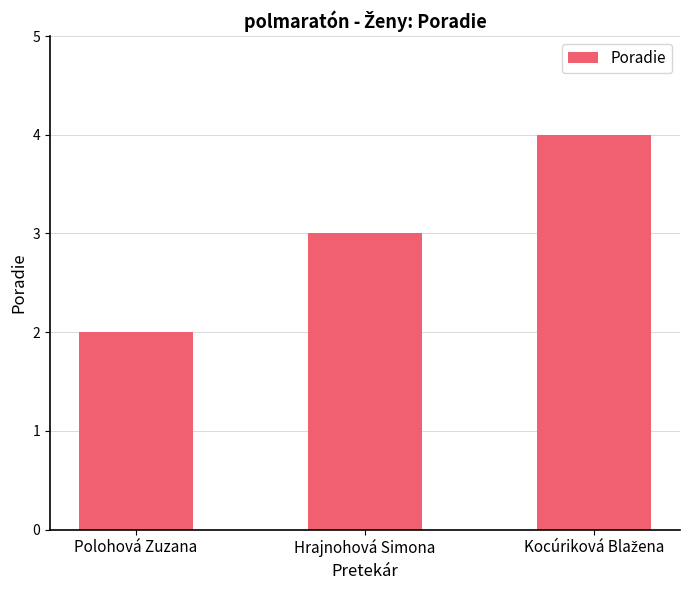

What is the sum of the values at Polohová Zuzana and Hrajnohová Simona?

5